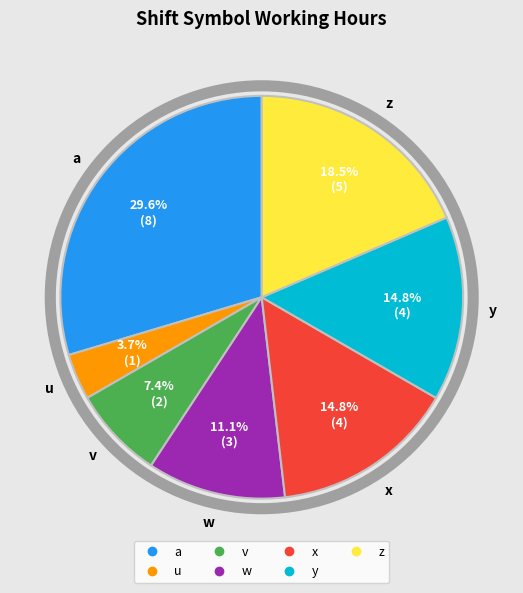

What portion of the pie excludes y?

85.2%